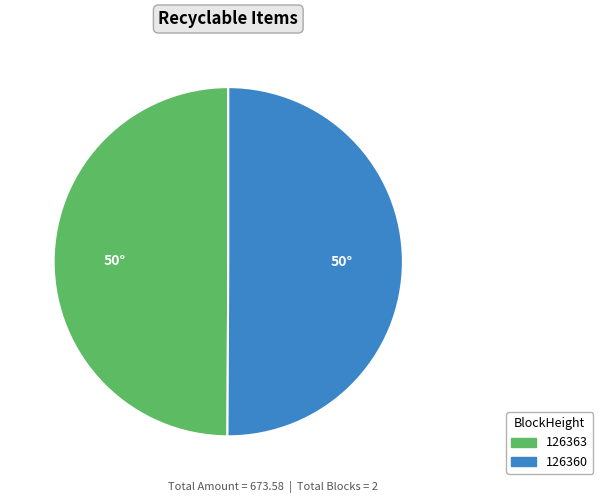

Is it true that 126363 is 50% of the pie?

True